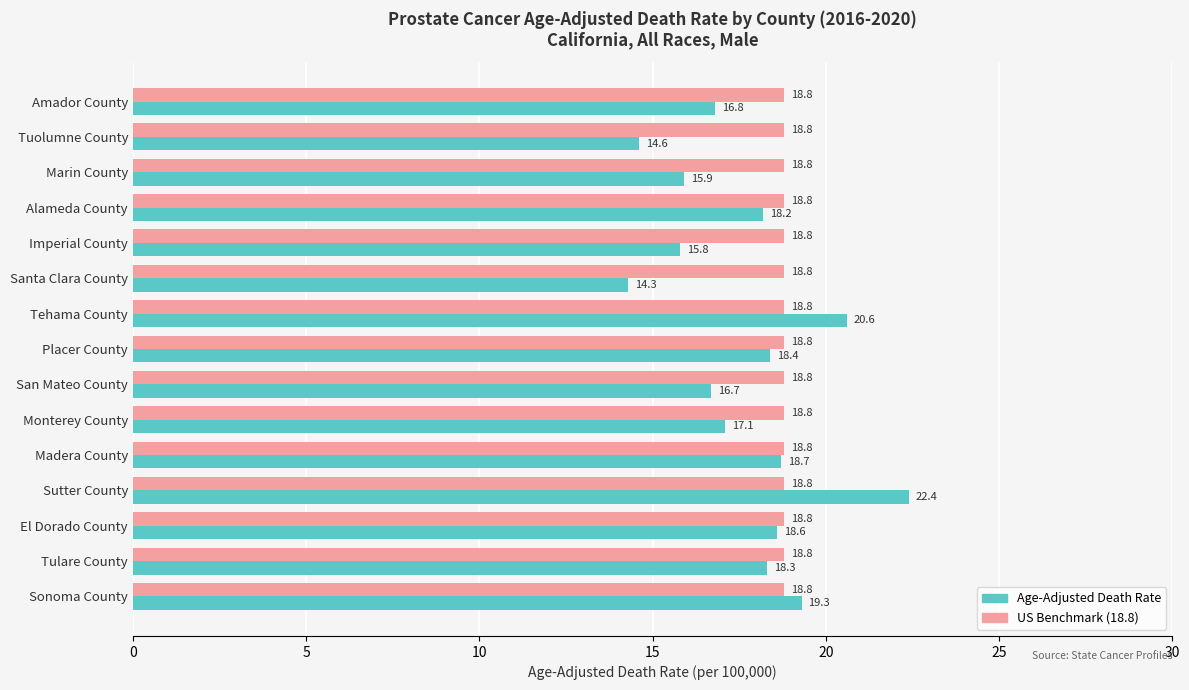

What is the total value across all series at Madera County?

37.5